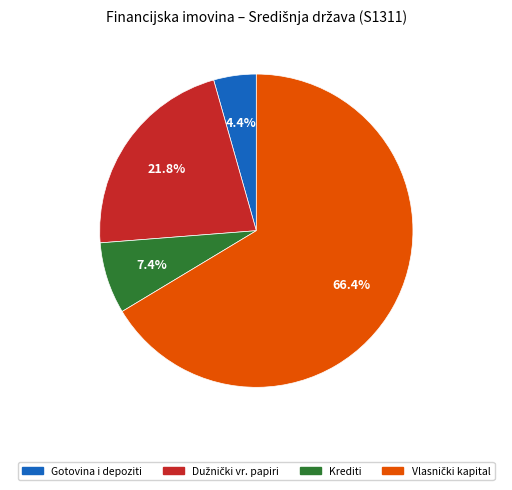

Is there a majority slice in this chart?

Yes